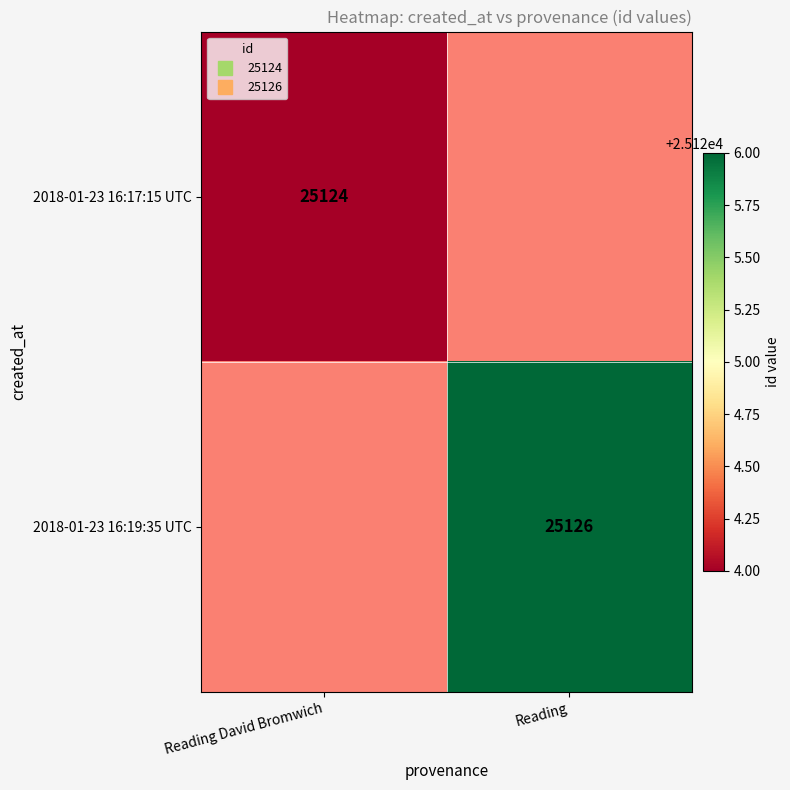

At how many categories does at least one series exceed 25124?

1